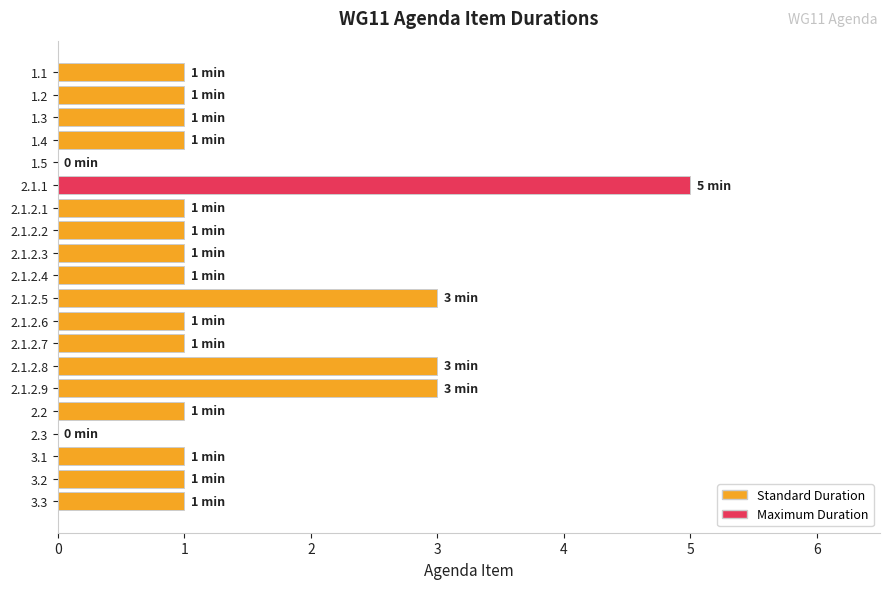

What is the average value?

1